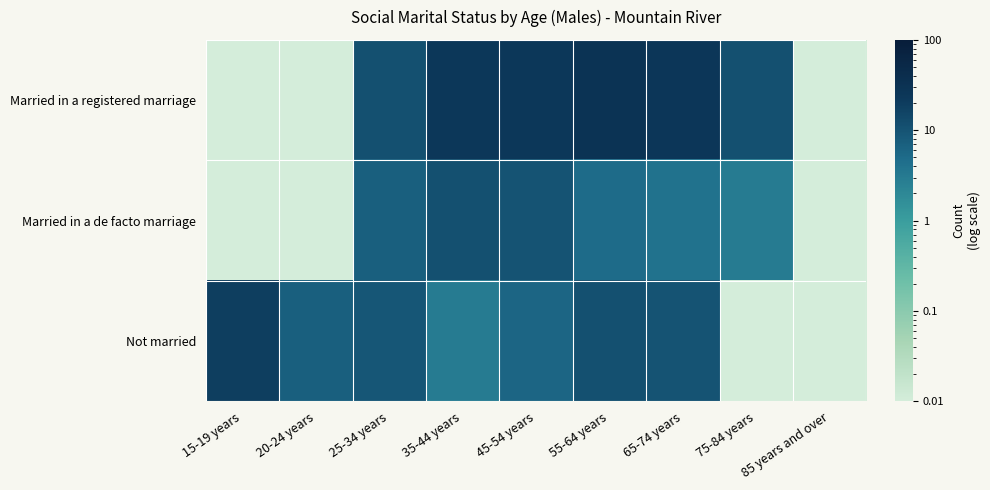

Reading left to right, extract all data points from this chart.

Married in a registered marriage: 15-19 years=0.0	20-24 years=0.0	25-34 years=11.0	35-44 years=24.0	45-54 years=24.0	55-64 years=30.0	65-74 years=25.0	75-84 years=11.0	85 years and over=0.0
Married in a de facto marriage: 15-19 years=0.0	20-24 years=0.0	25-34 years=7.0	35-44 years=11.0	45-54 years=10.0	55-64 years=5.0	65-74 years=4.0	75-84 years=3.0	85 years and over=0.0
Not married: 15-19 years=19.0	20-24 years=7.0	25-34 years=9.0	35-44 years=3.0	45-54 years=6.0	55-64 years=11.0	65-74 years=10.0	75-84 years=0.0	85 years and over=0.0